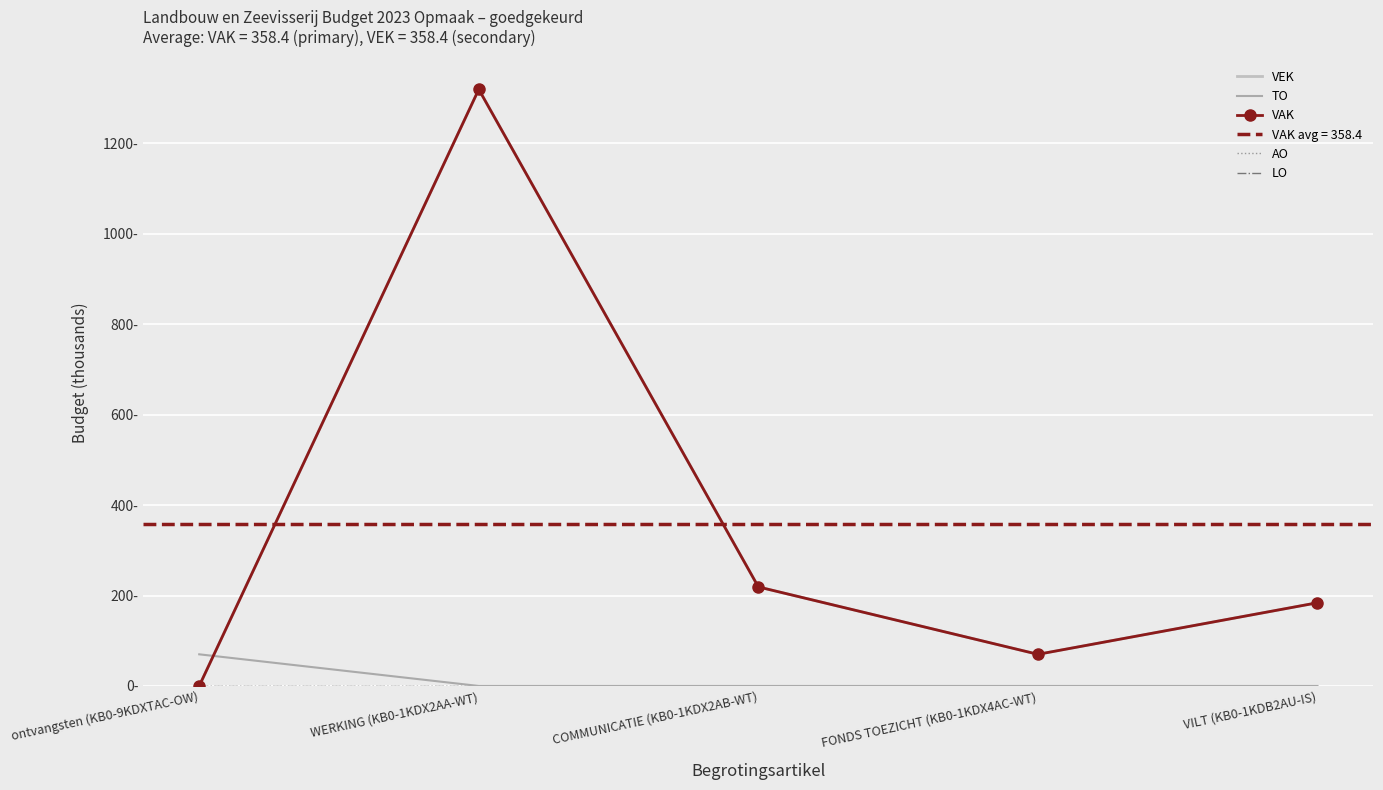

Which has a higher value, COMMUNICATIE (KB0-1KDX2AB-WT) or WERKING (KB0-1KDX2AA-WT)?

WERKING (KB0-1KDX2AA-WT)